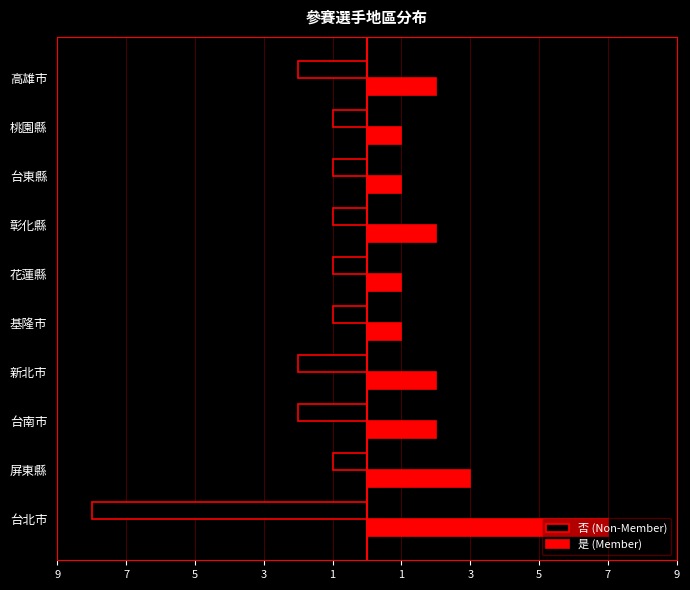

What are all the series names shown in the legend?

否 (Non-Member), 是 (Member)